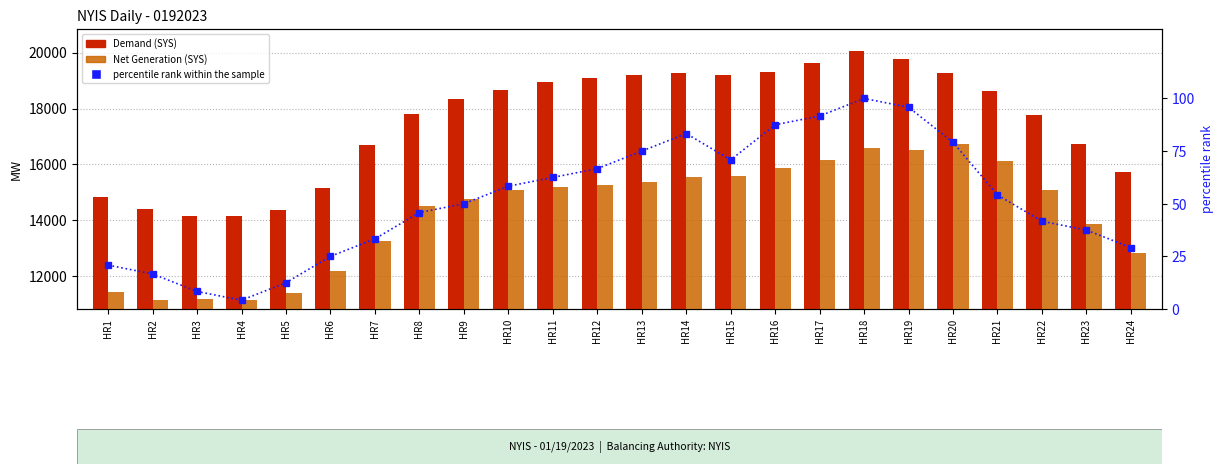

List the labels in order of Demand (SYS) value, largest first.

HR18, HR19, HR17, HR16, HR14, HR20, HR13, HR15, HR12, HR11, HR10, HR21, HR9, HR8, HR22, HR23, HR7, HR24, HR6, HR1, HR2, HR5, HR3, HR4